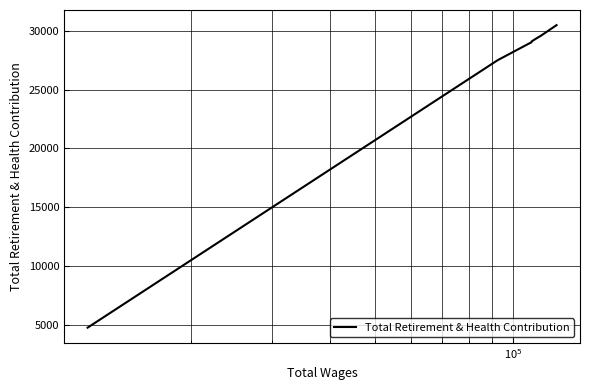

How many lines are shown in the chart?

1